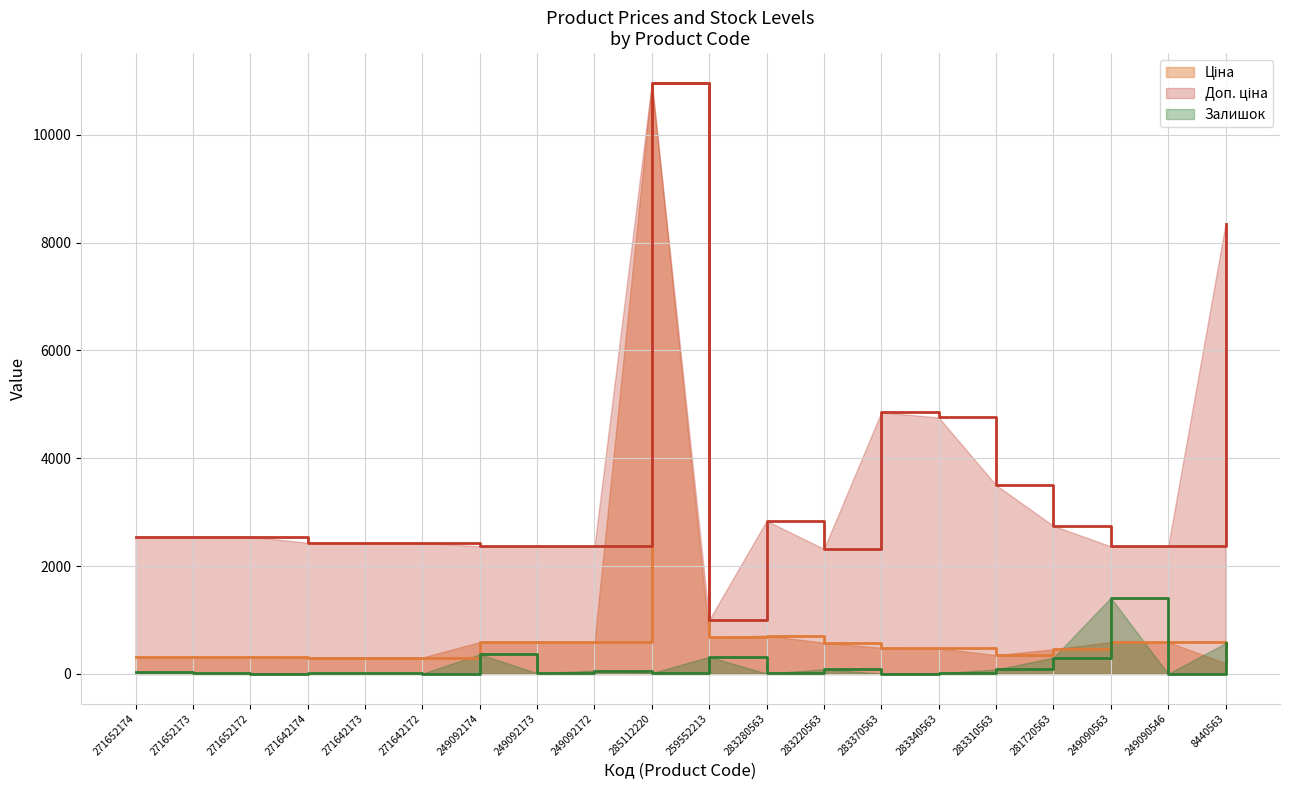

Where is Залишок nearest to the value 707?

8440563